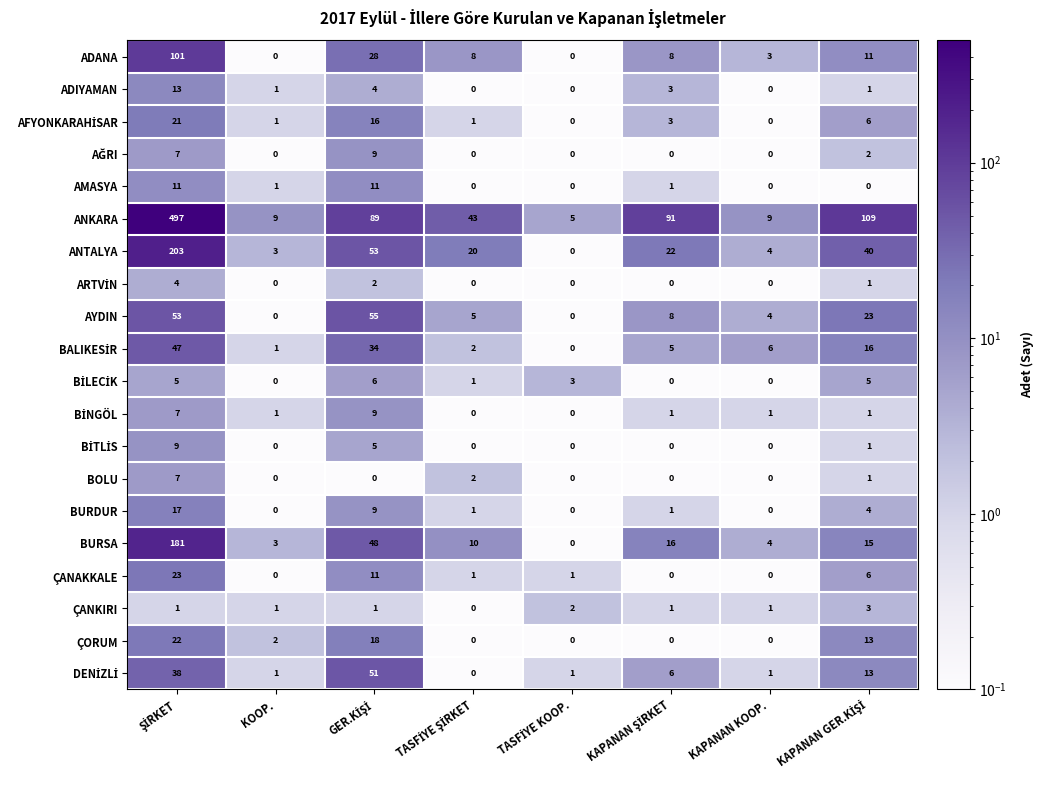

What is the maximum value for ANKARA?

497